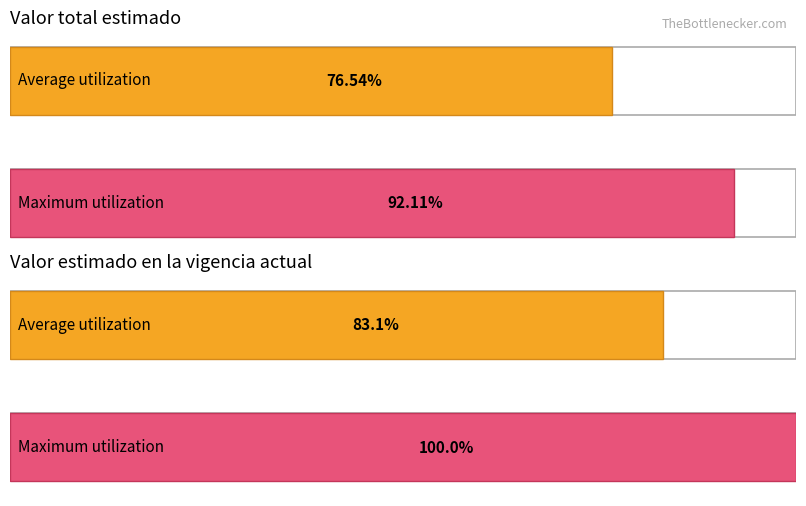

How many series are shown in this chart?

2